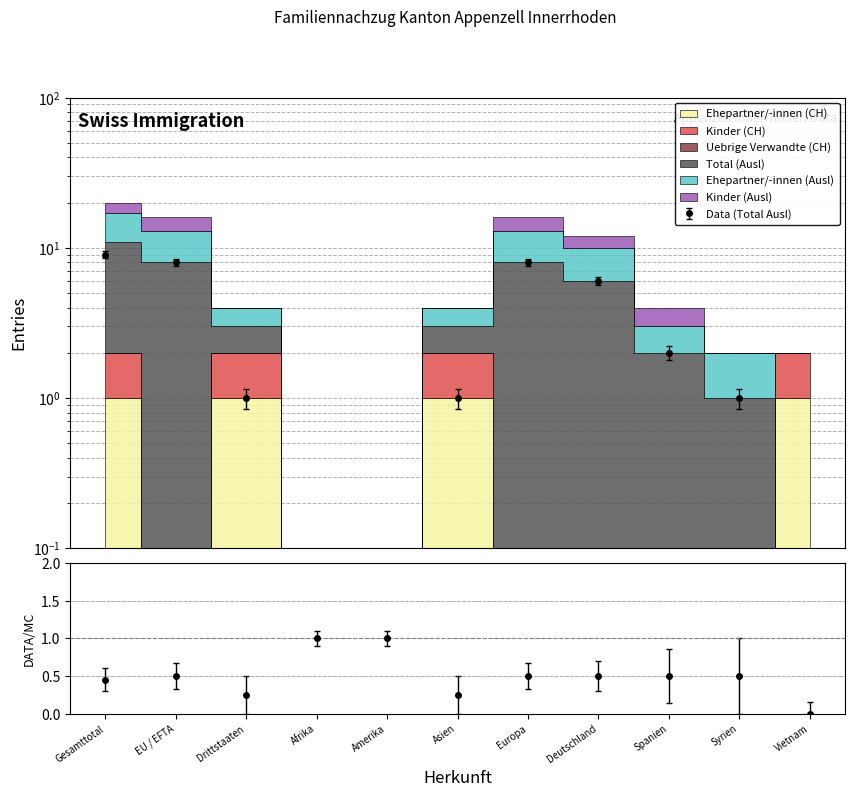

Which has a higher value, Syrien or EU / EFTA?

EU / EFTA